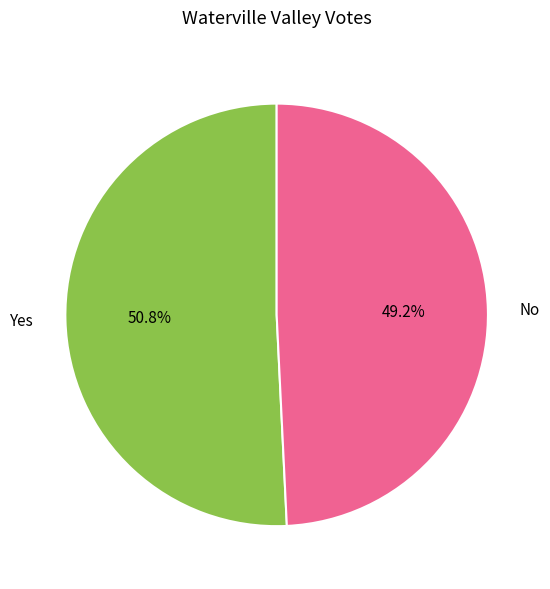

What percentage is the Yes slice, to the nearest percent?

51%